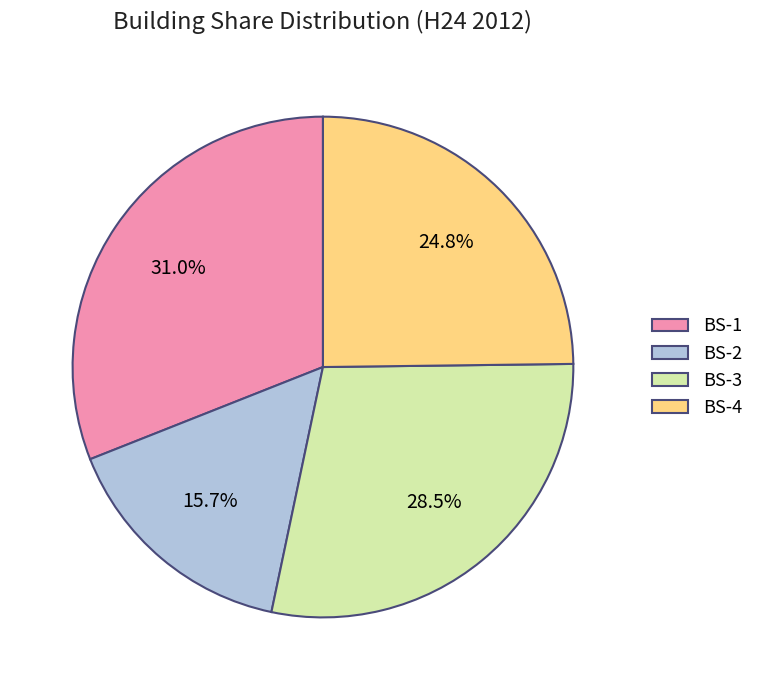

Does any single category account for the majority?

No